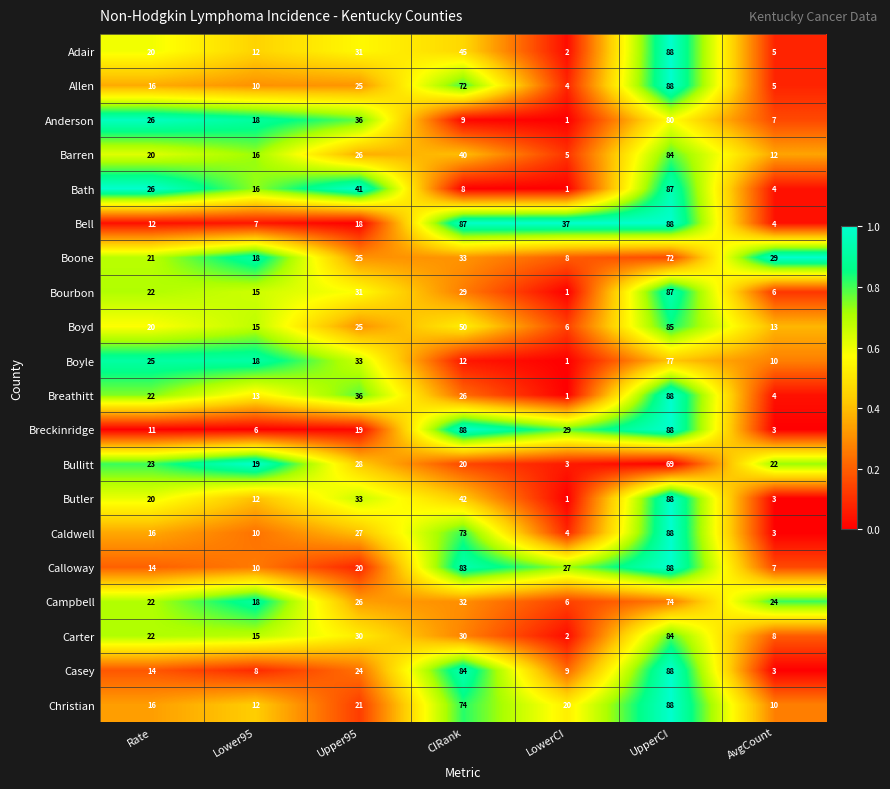

What is the difference between the highest and lowest values at AvgCount?

26